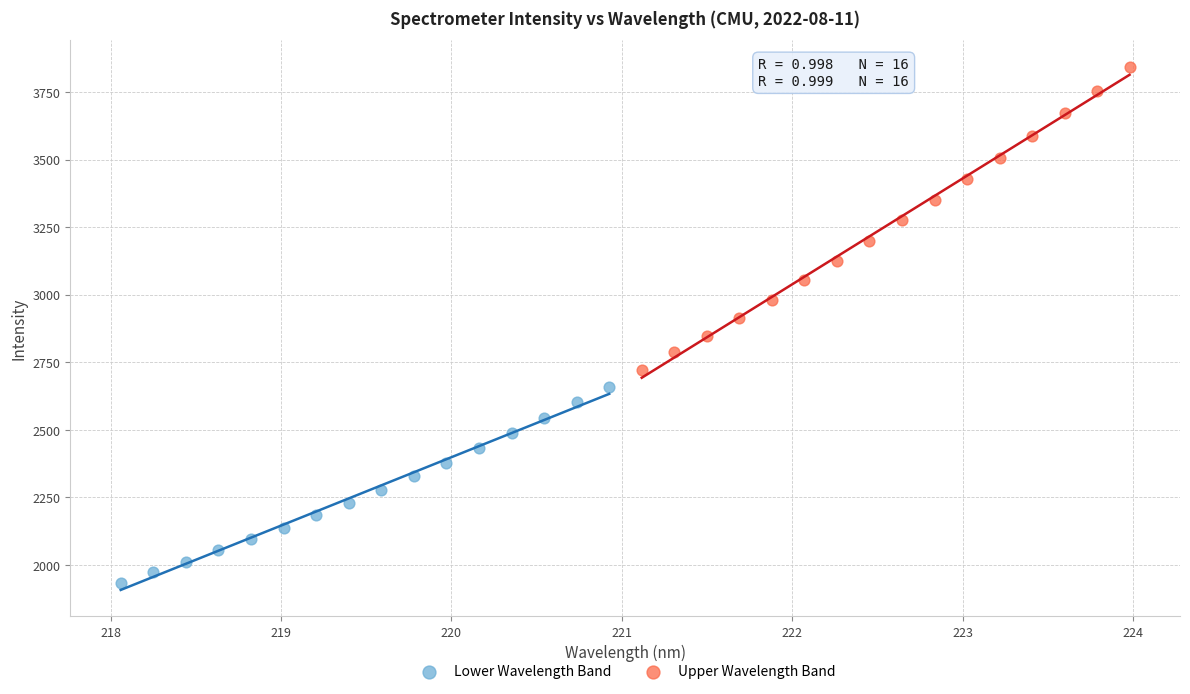

Which series has the largest Y range (max minus min)?

Upper Wavelength Band